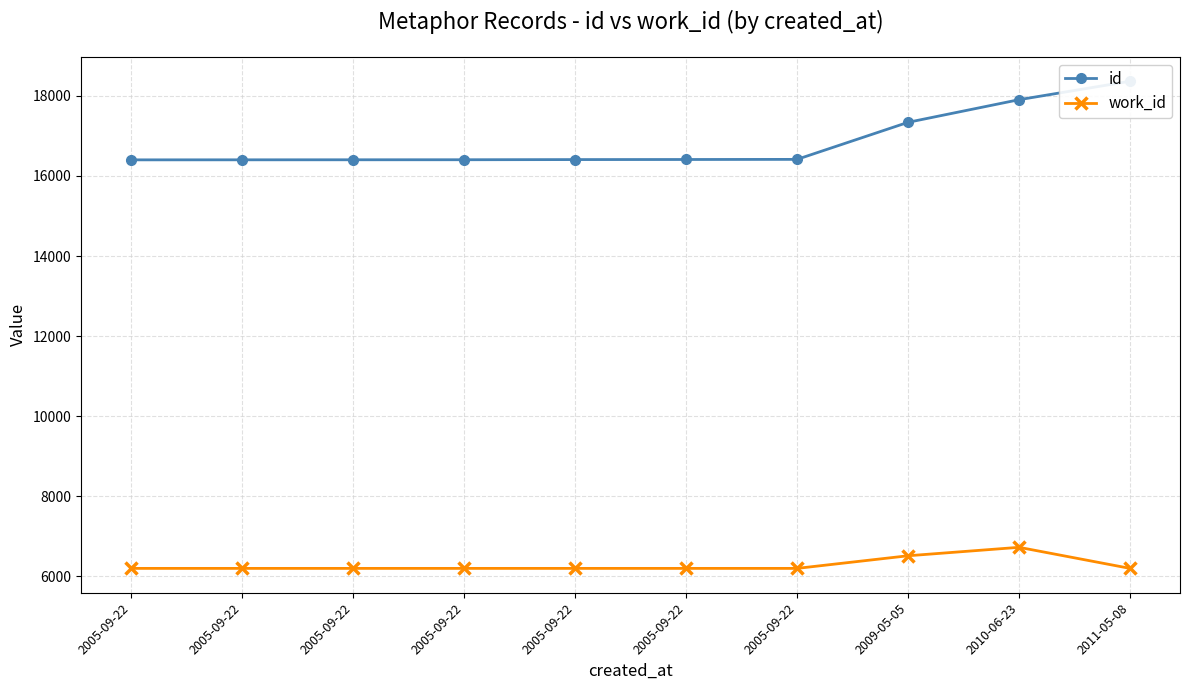

What is the value of the work_id point at the 1st from the left?

6202